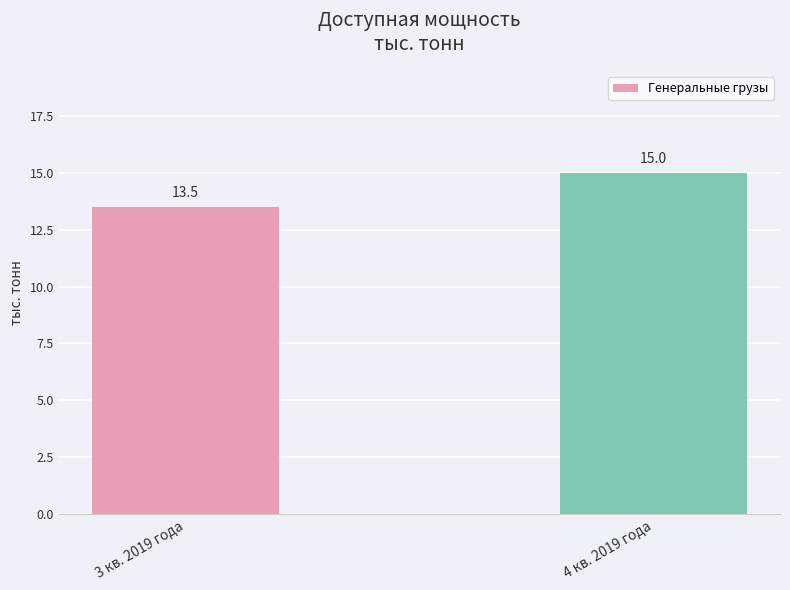

What position from the left is 4 кв. 2019 года?

2